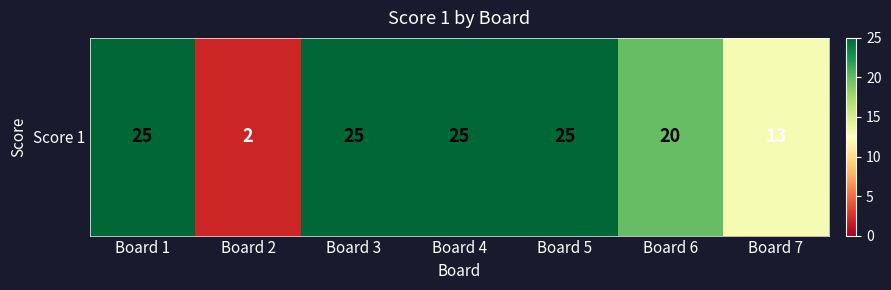

What is the minimum value shown in the chart?

2